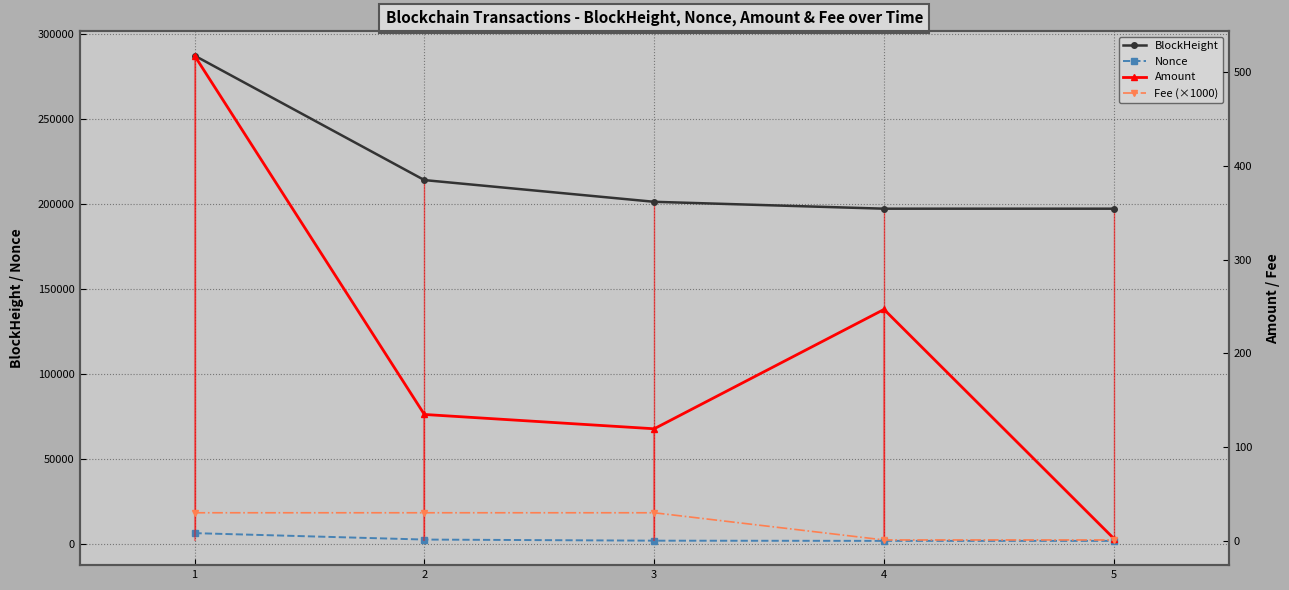

What is the difference between the second highest and minimum values in the Fee (×1000) series?

29.0